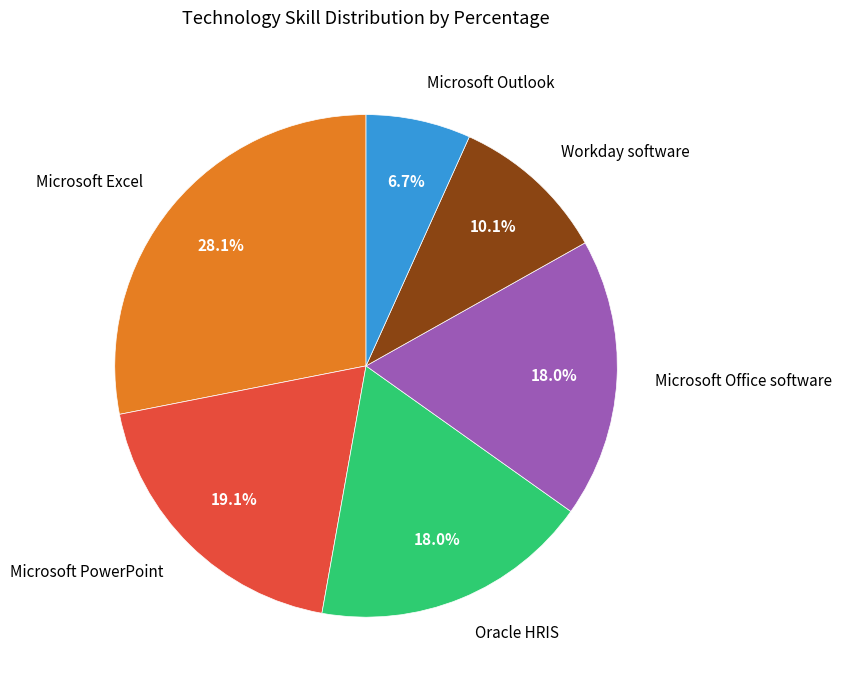

True or false: Microsoft Excel accounts for 37% of the total.

False